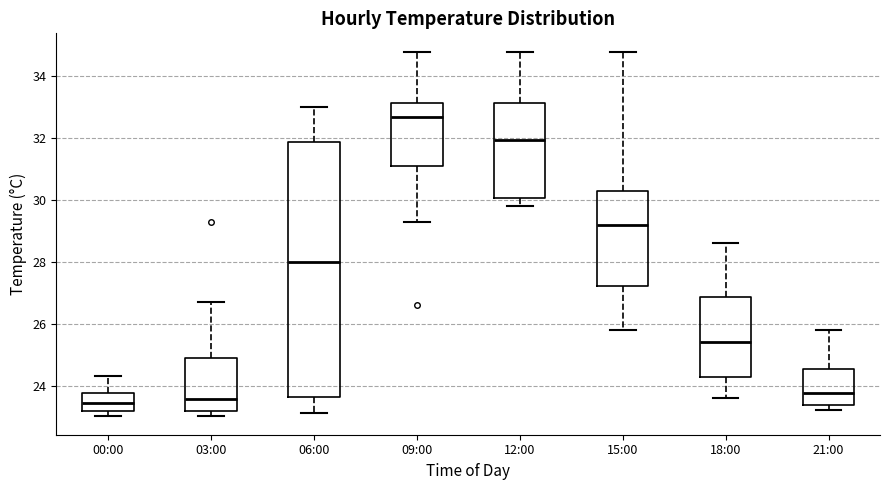

Reading left to right, transcribe this box plot: for each box, give where its median line is, the range the box spans, and where its two whiskers end, as read against the y-axis. The values are not printed on the chart, so give them approximately, as read against the axis.

00:00: median 23.4, box 23.2 to 23.8, whiskers 23.0 to 24.4
03:00: median 23.6, box 23.2 to 25.0, whiskers 23.0 to 26.8
06:00: median 28.0, box 23.6 to 31.8, whiskers 23.2 to 33.0
09:00: median 32.8, box 31.2 to 33.2, whiskers 29.4 to 34.8
12:00: median 32.0, box 30.0 to 33.2, whiskers 29.8 to 34.8
15:00: median 29.2, box 27.2 to 30.4, whiskers 25.8 to 34.8
18:00: median 25.4, box 24.2 to 26.8, whiskers 23.6 to 28.6
21:00: median 23.8, box 23.4 to 24.6, whiskers 23.2 to 25.8